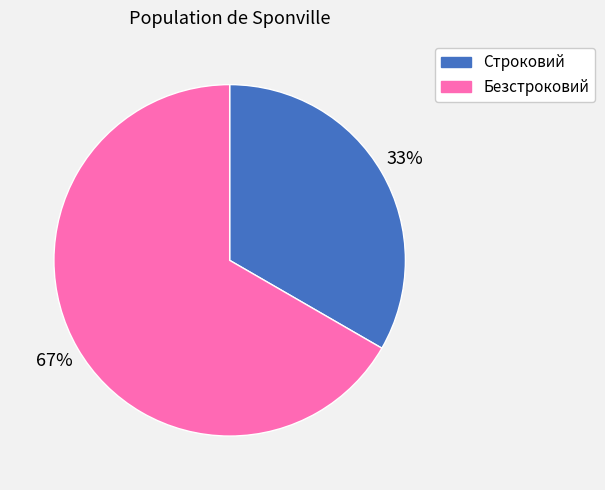

To the nearest percent, what is the average slice percentage?

50%